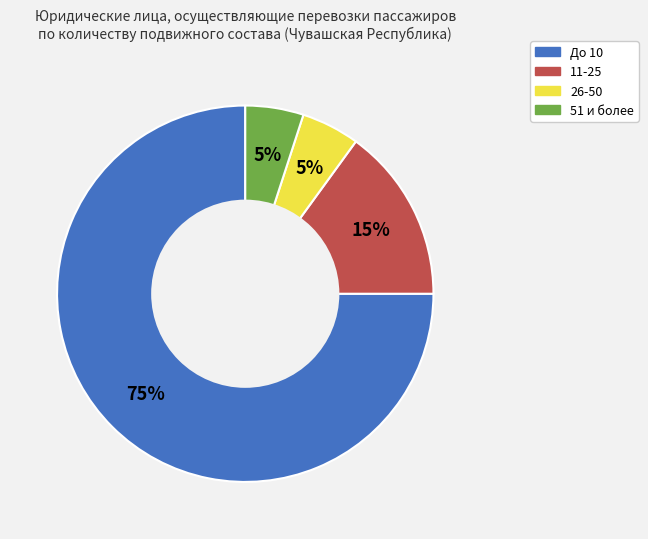

Does any single category account for the majority?

Yes